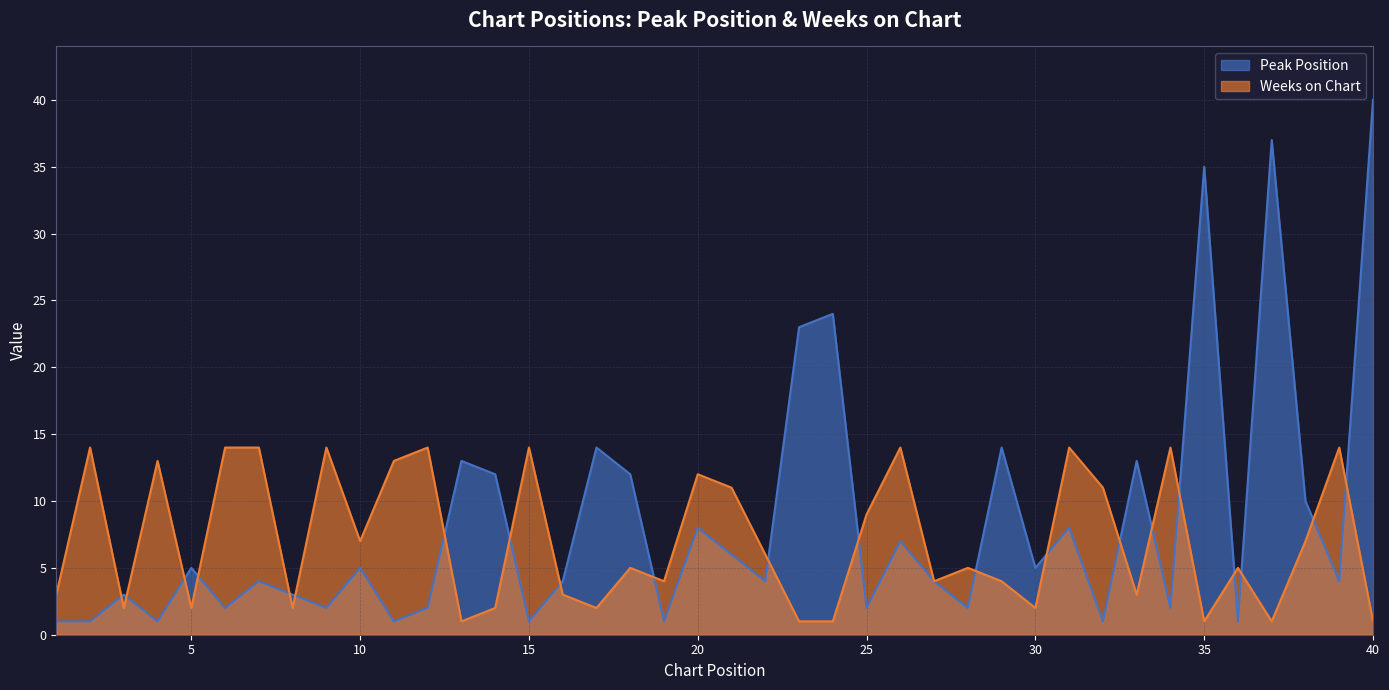

In Weeks on Chart, how many points are lower than both neighbors (excluding endpoints)?

12